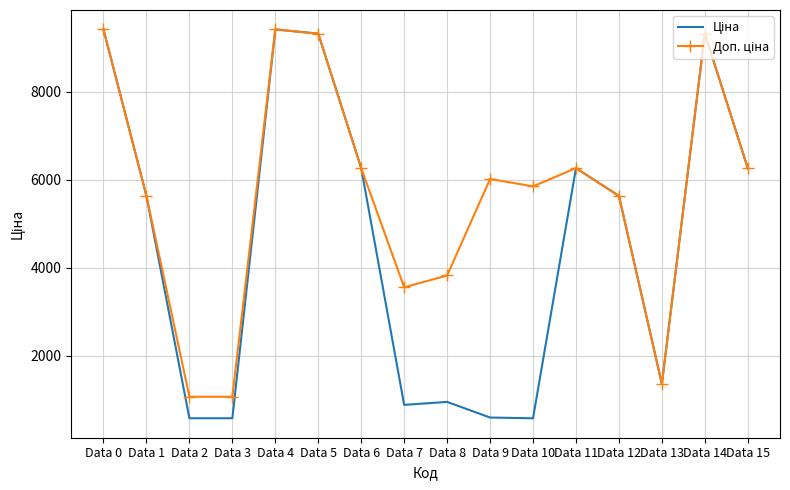

What is the maximum value shown in the chart?

9416.9